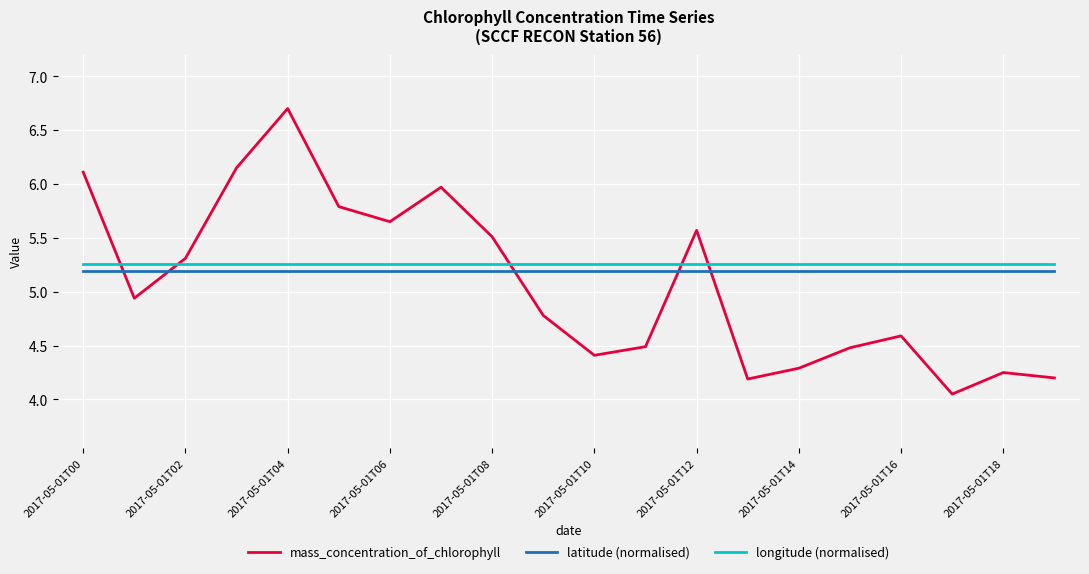

True or false: longitude (normalised) and latitude (normalised) cross at least once.

False